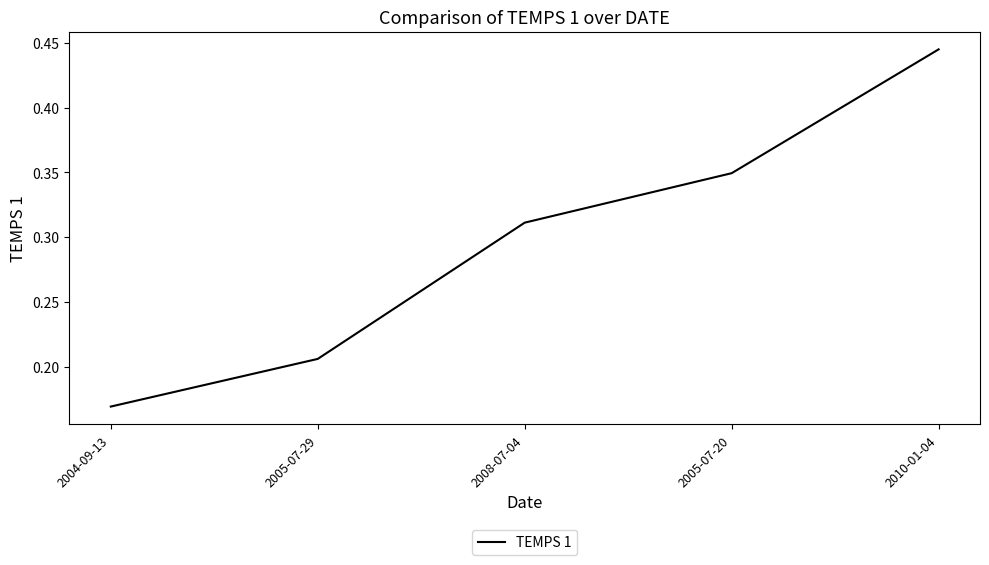

What position from the left is 2005-07-29?

2